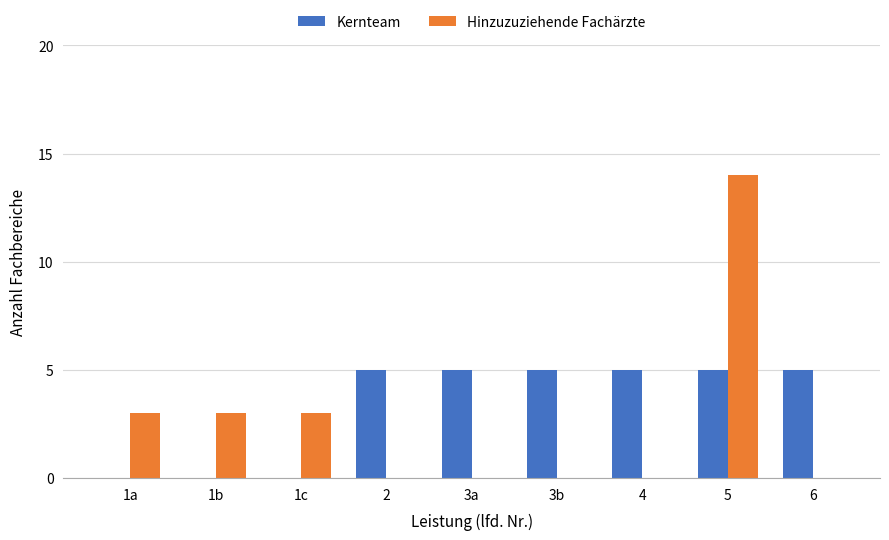

Are the bars grouped side by side (vs. stacked)?

Yes